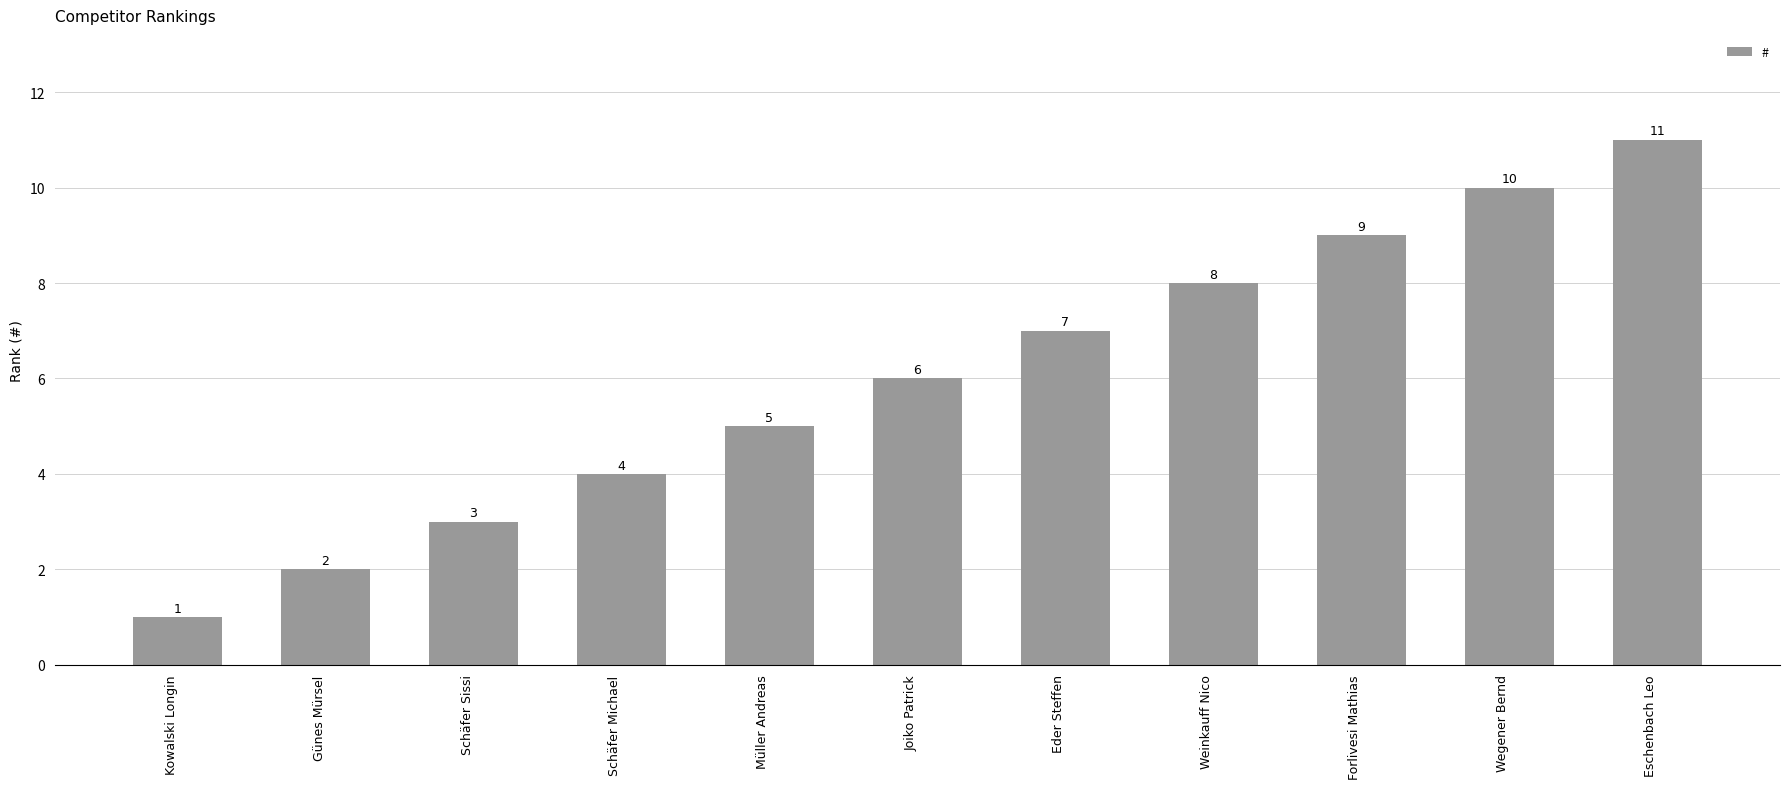

Reading left to right, transcribe all the data shown in this chart.

Kowalski Longin=1	Günes Mürsel=2	Schäfer Sissi=3	Schäfer Michael=4	Müller Andreas=5	Joiko Patrick=6	Eder Steffen=7	Weinkauff Nico=8	Forlivesi Mathias=9	Wegener Bernd=10	Eschenbach Leo=11